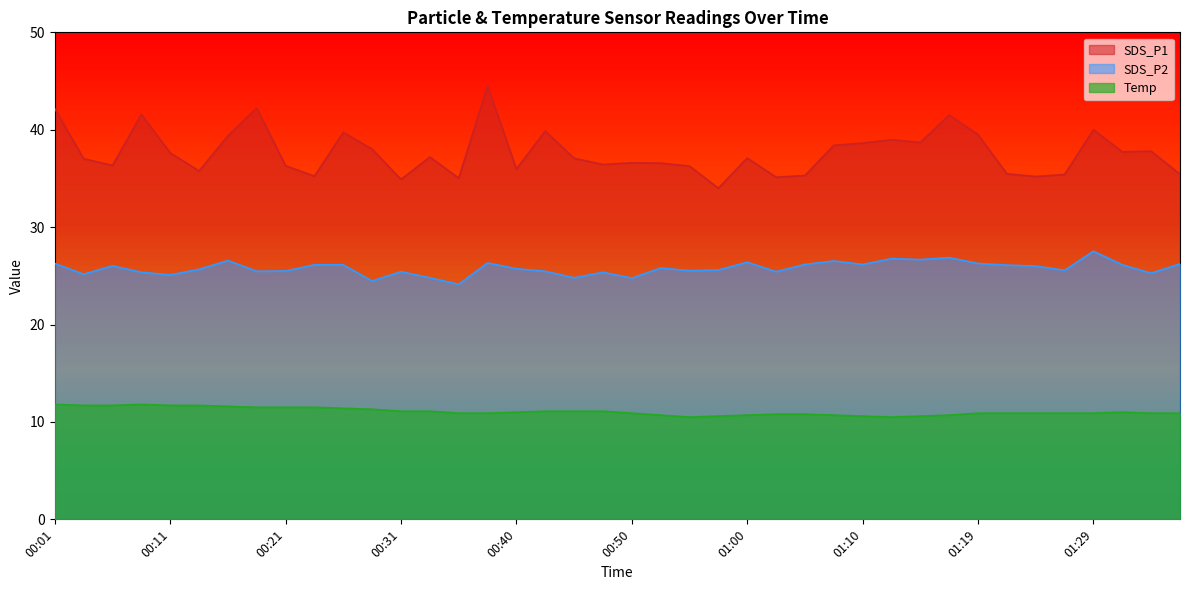

Which series has the largest range (max minus min)?

SDS_P1